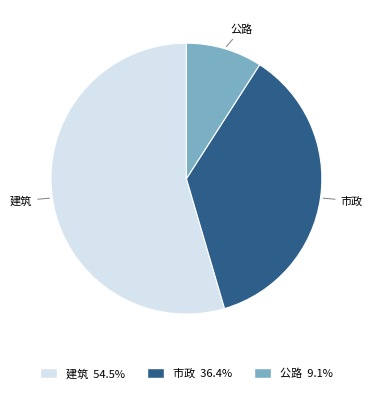

Which category has the biggest portion of the pie?

建筑